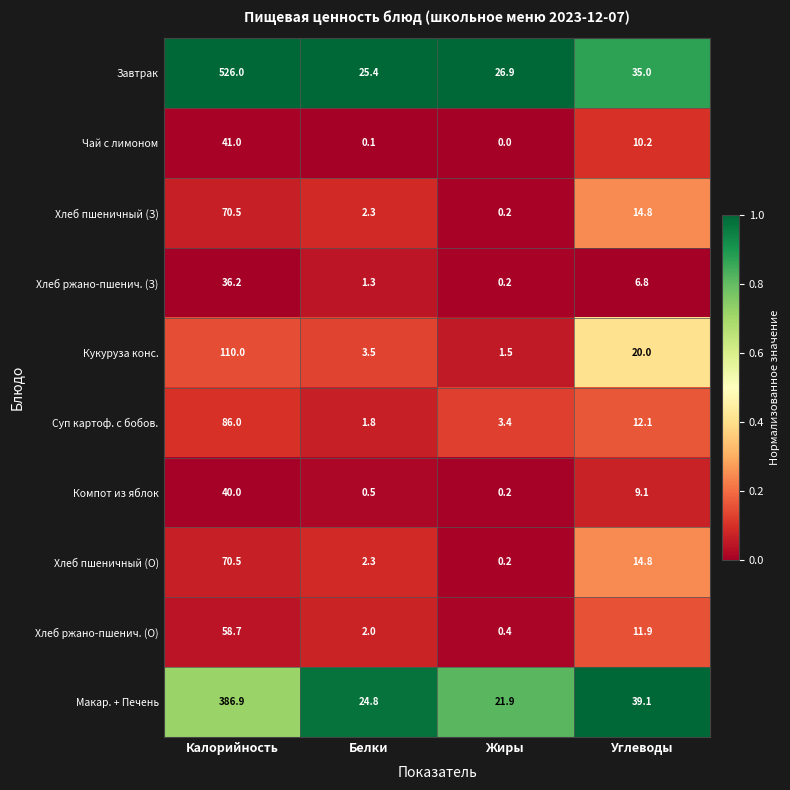

Which series has the largest total across all categories?

Завтрак